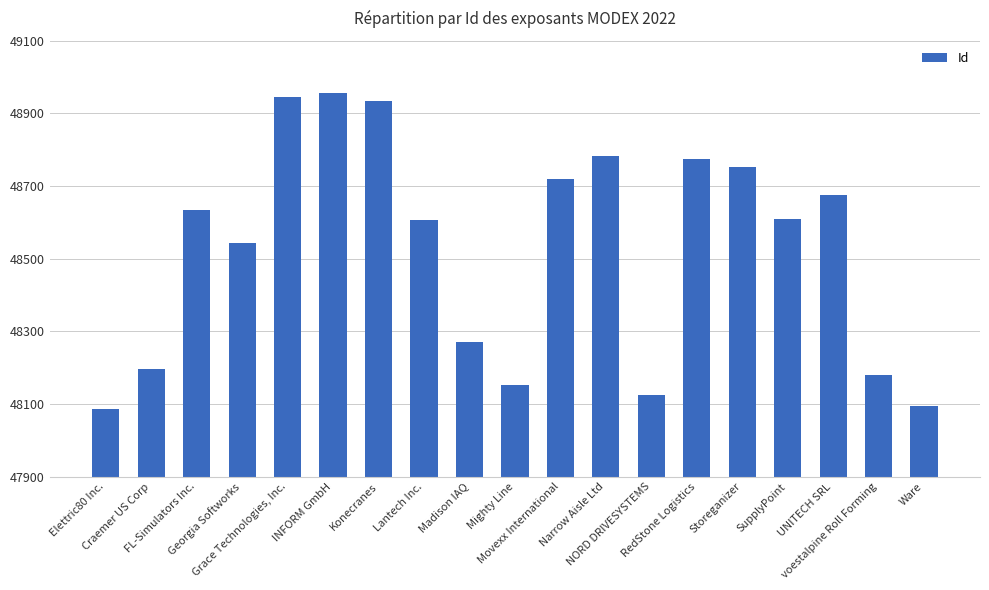

What is the value of the 12th bar from the left?

48783